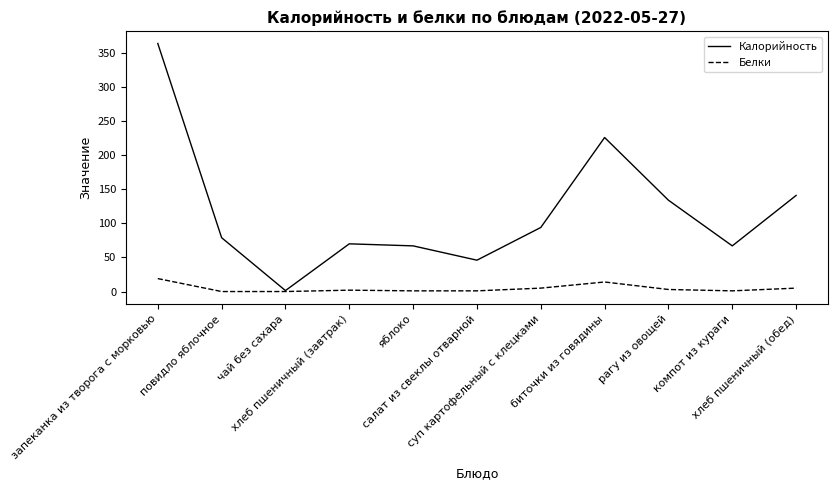

True or false: Белки has more than 0 points higher than both neighbors.

True